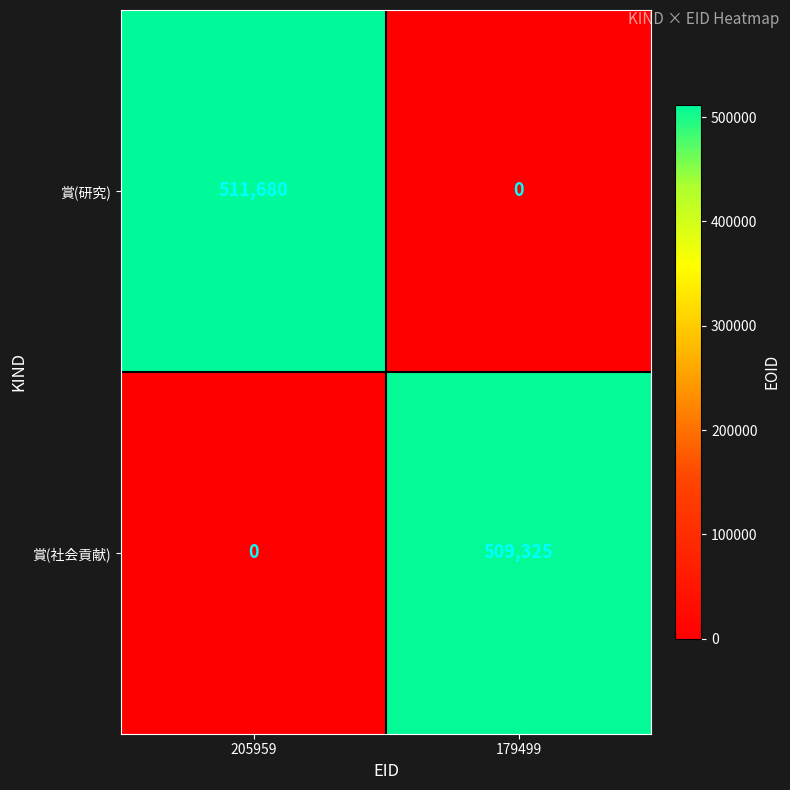

What is the total value across all series at 205959?

511680